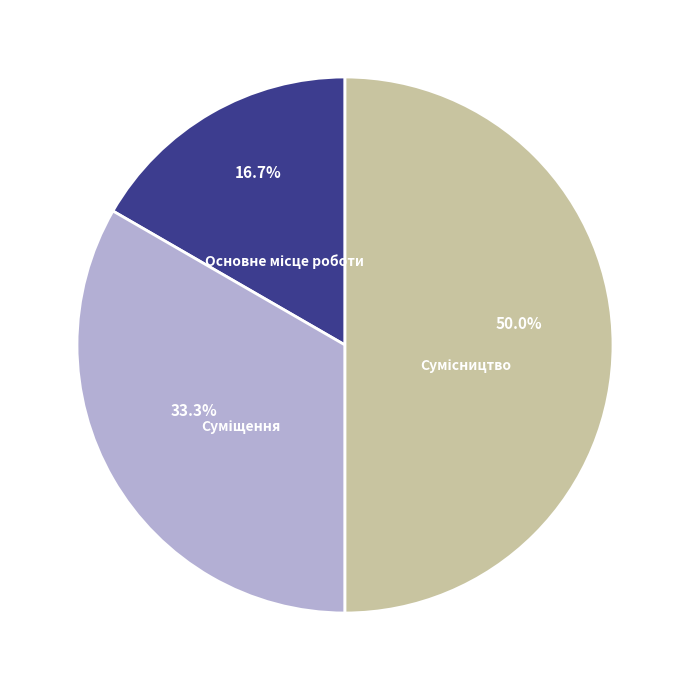

Combined, what portion of the pie is Суміщення and Основне місце роботи?

50.0%